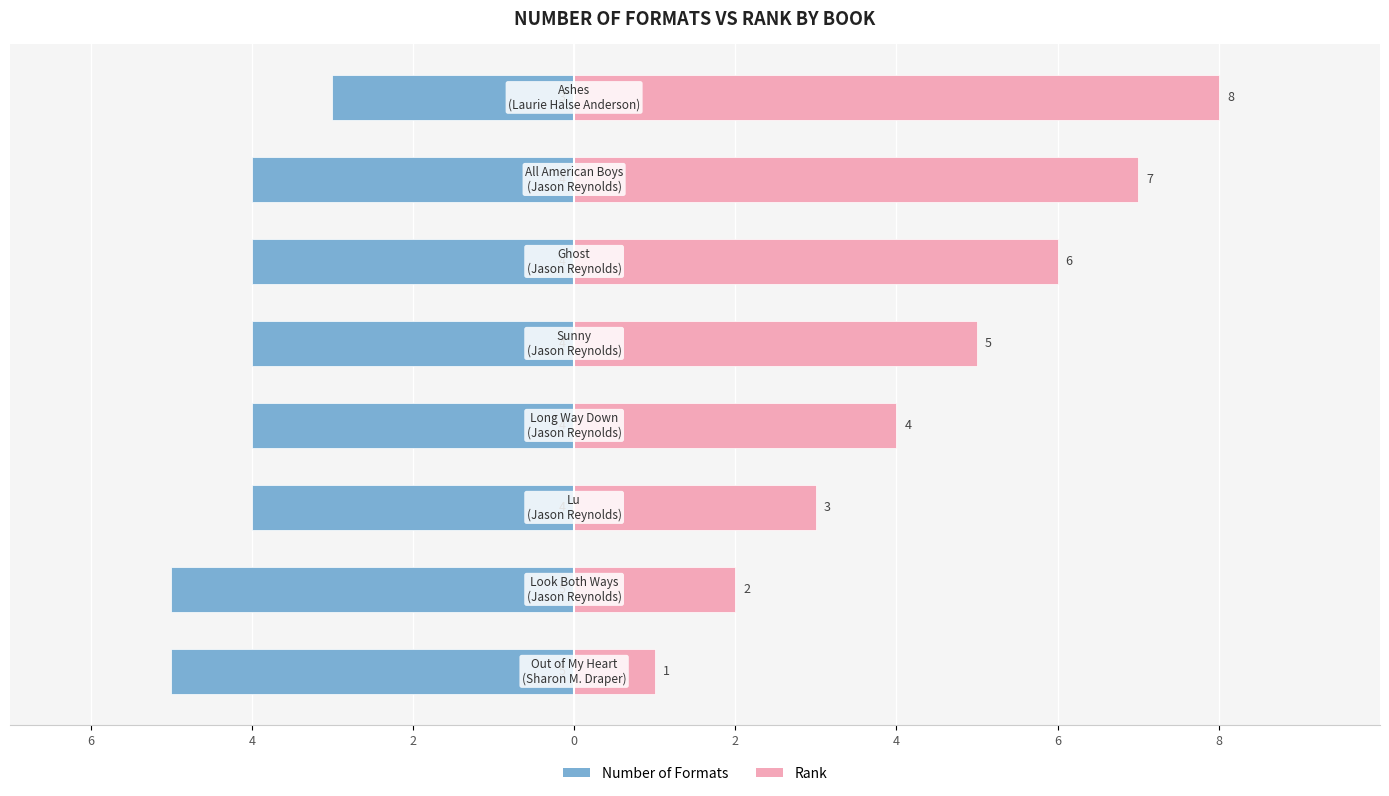

Between 2 and 8, which series saw the biggest shift?

Rank